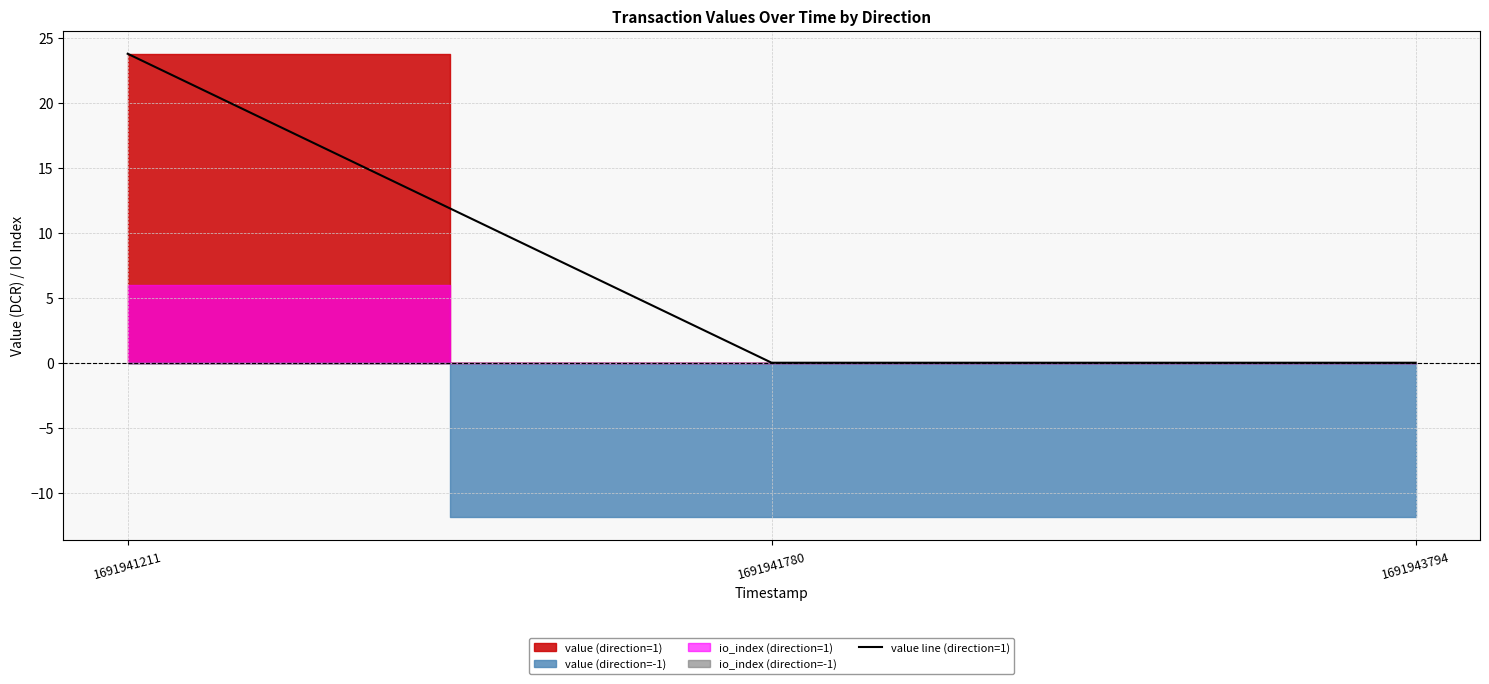

Reading right to left, what are all the values shown in this chart?

0.0	0.0	23.8